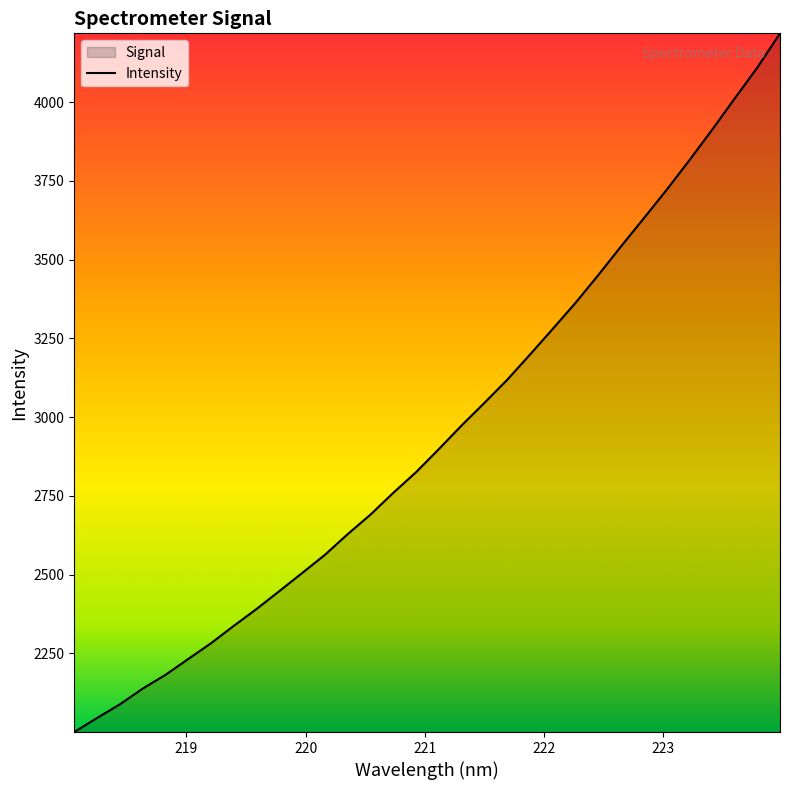

What is the smallest value displayed?

2000.4